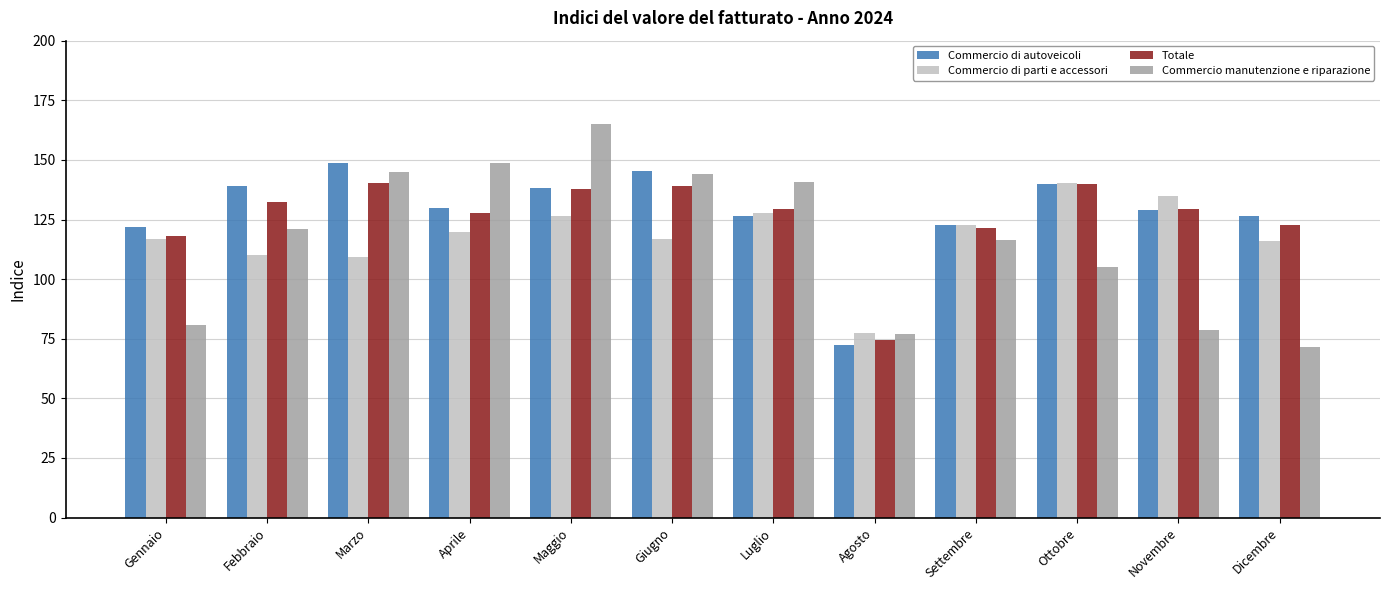

What is the value of the Commercio manutenzione e riparazione bar at the 11th from the left?

78.5